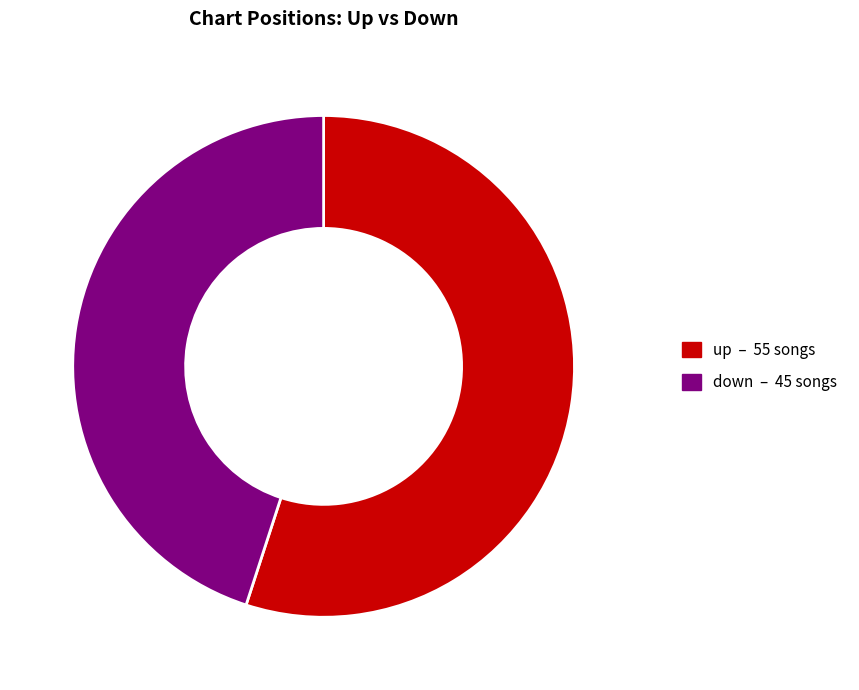

Is it true that up is 47% of the pie?

False